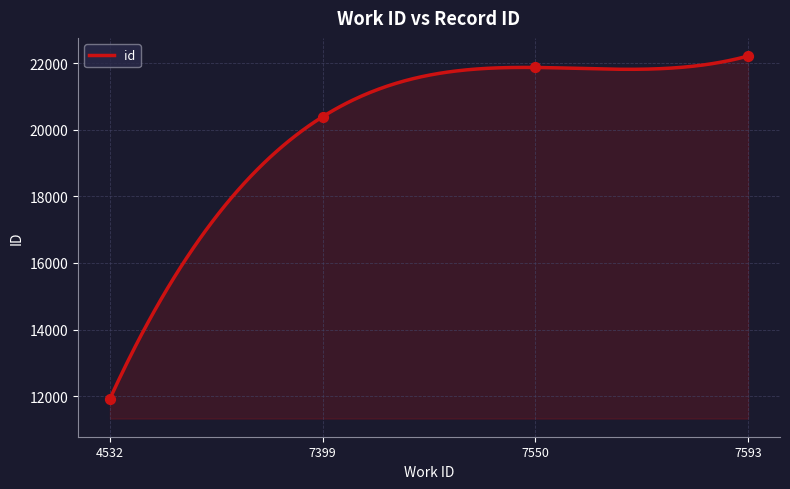

Between 7399 and 4532, which is larger?

7399